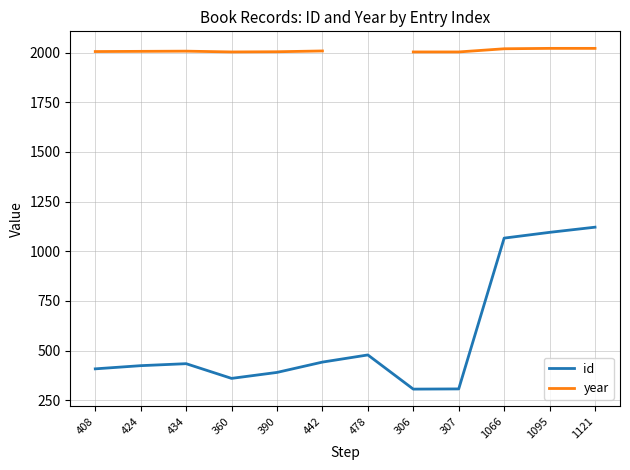

Rank the categories by id value from lowest to highest.

306, 307, 360, 390, 408, 424, 434, 442, 478, 1066, 1095, 1121